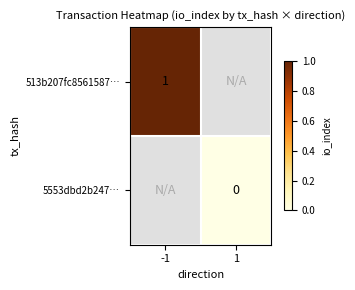

Is the value of 513b207fc8561587… at -1 greater than the value of 5553dbd2b247… at 1?

Yes